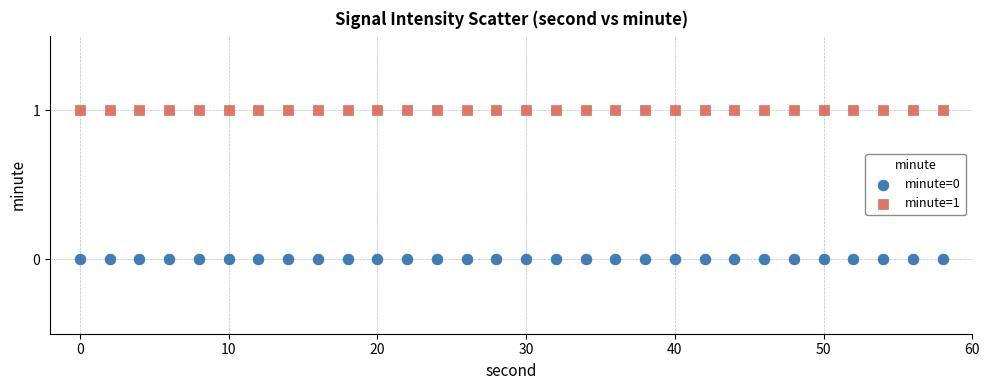

Which series contains the highest Y value?

minute=1